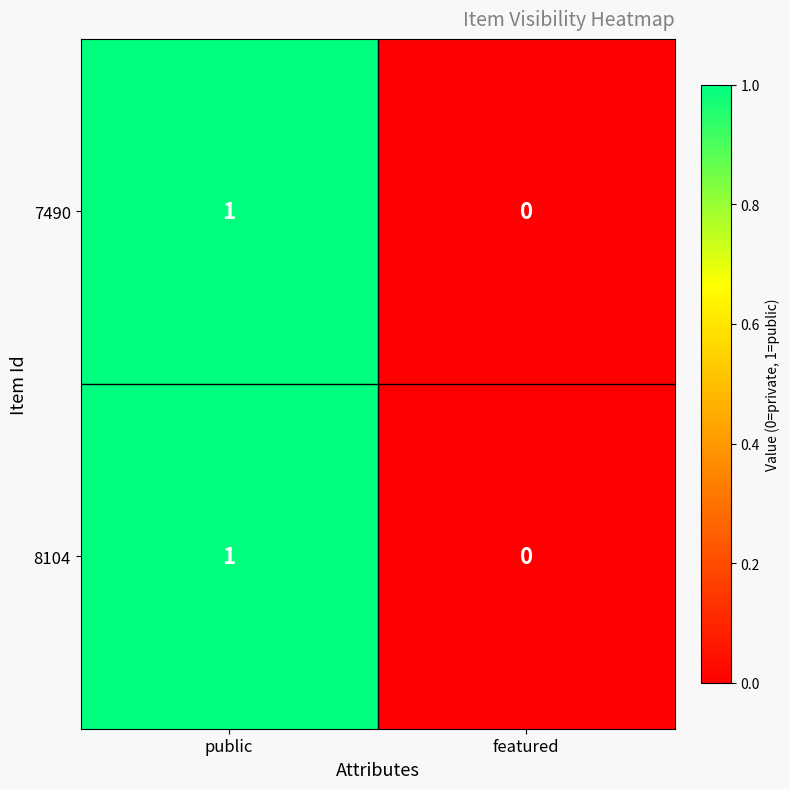

Which category has the highest value in the 8104 series?

public